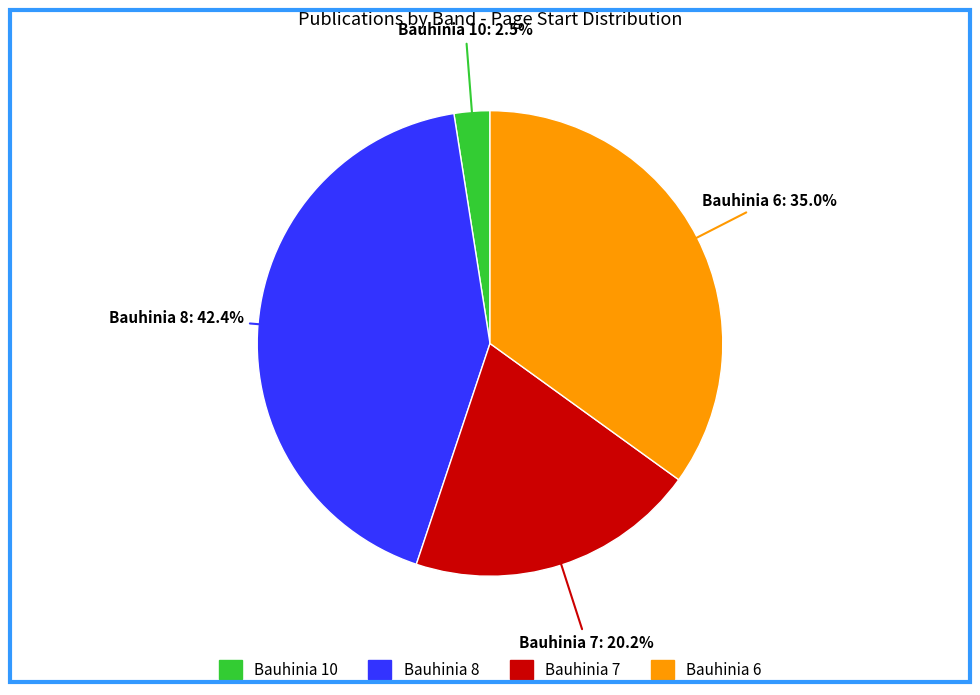

Is there a majority slice in this chart?

No